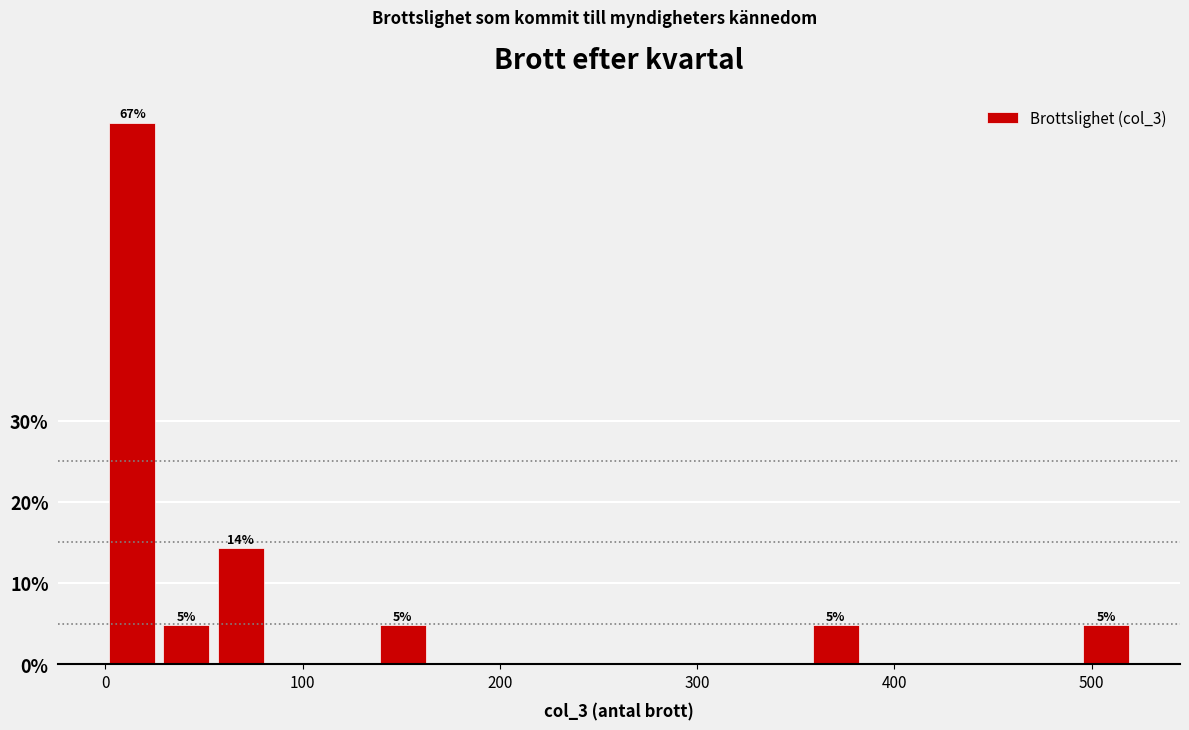

Around what value on the x-axis is the tallest bar? Give the approximate position of its centre, as read against the axis.

10